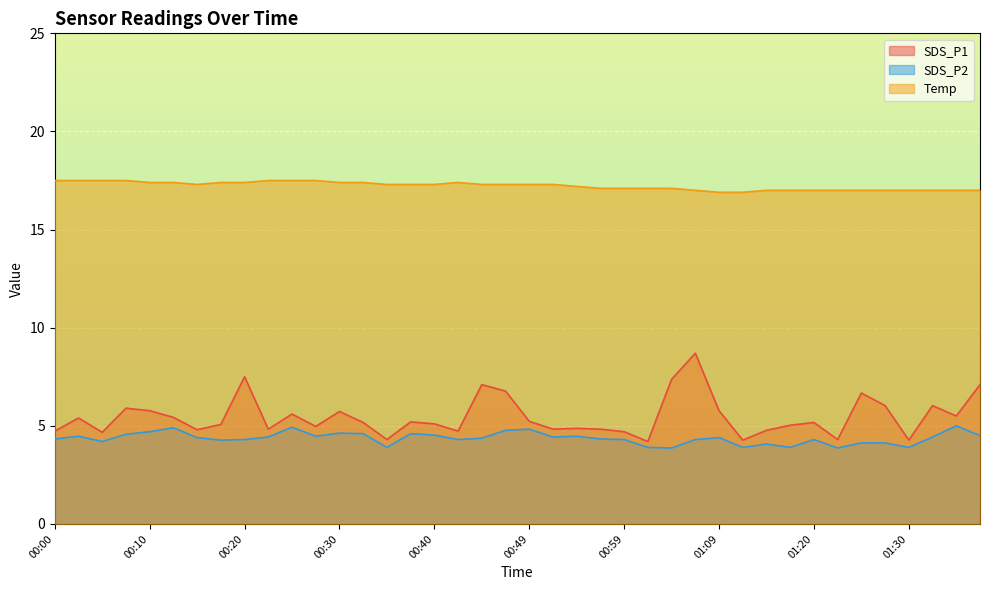

What is the spread (max minus min) of values at 00:30?

12.8